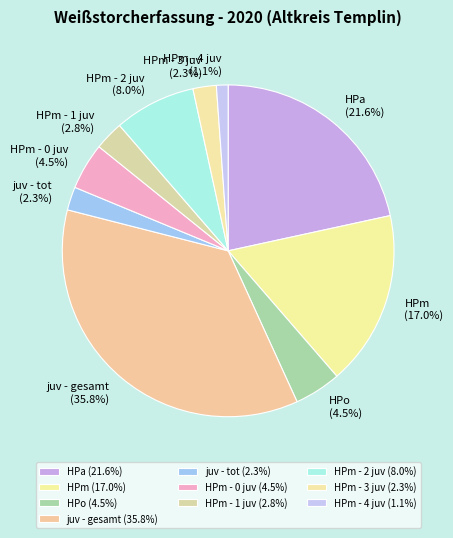

To the nearest percent, what is the combined percentage of HPo and juv - gesamt?

40%